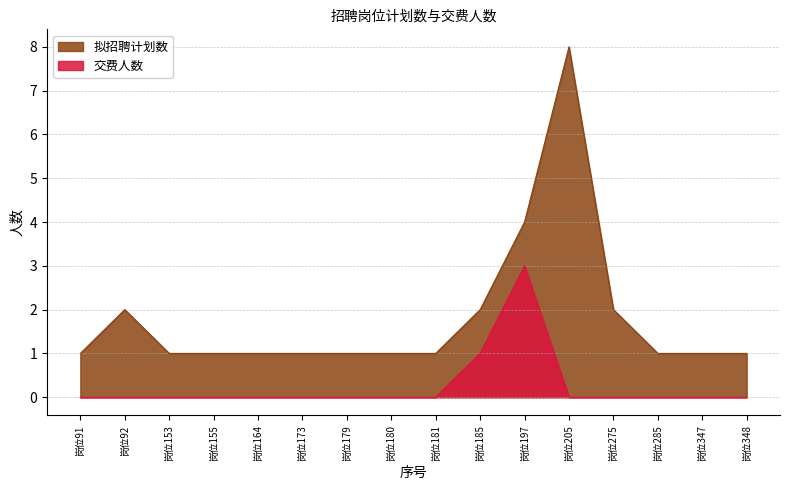

Reading left to right, extract all data points from this chart.

拟招聘计划数: 1	2	1	1	1	1	1	1	1	2	4	8	2	1	1	1
交费人数: 0	0	0	0	0	0	0	0	0	1	3	0	0	0	0	0